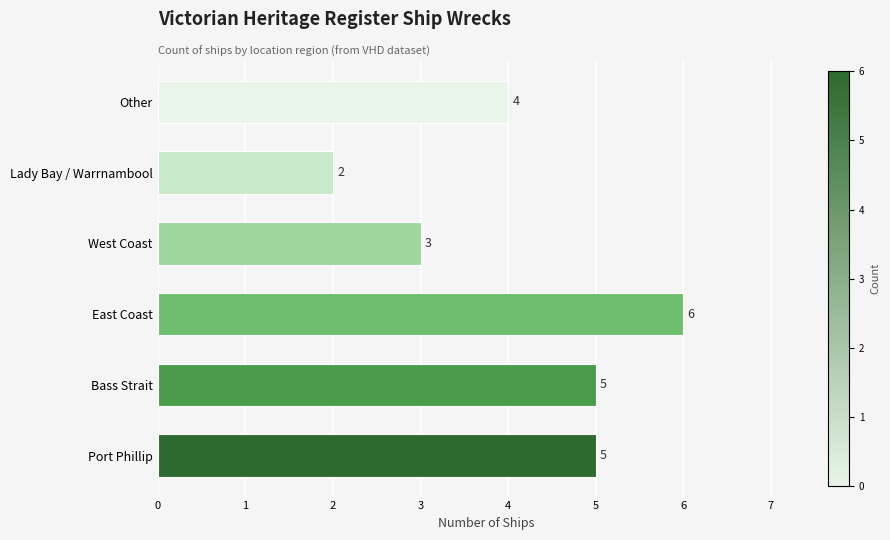

What is the difference between the maximum and minimum values?

4